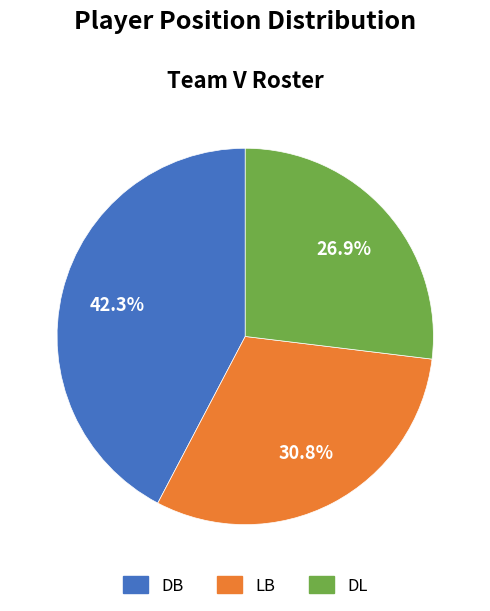

Is there a majority slice in this chart?

No